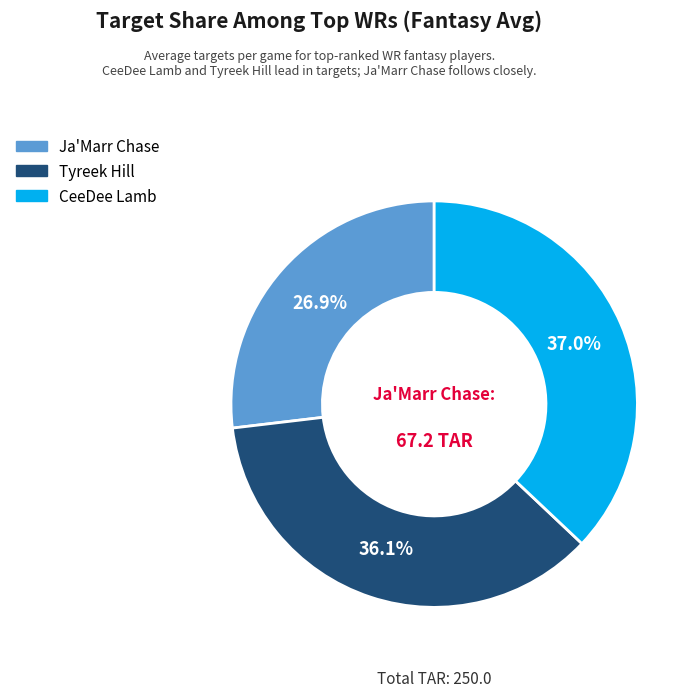

What percentage is the Tyreek Hill slice, to the nearest percent?

36%